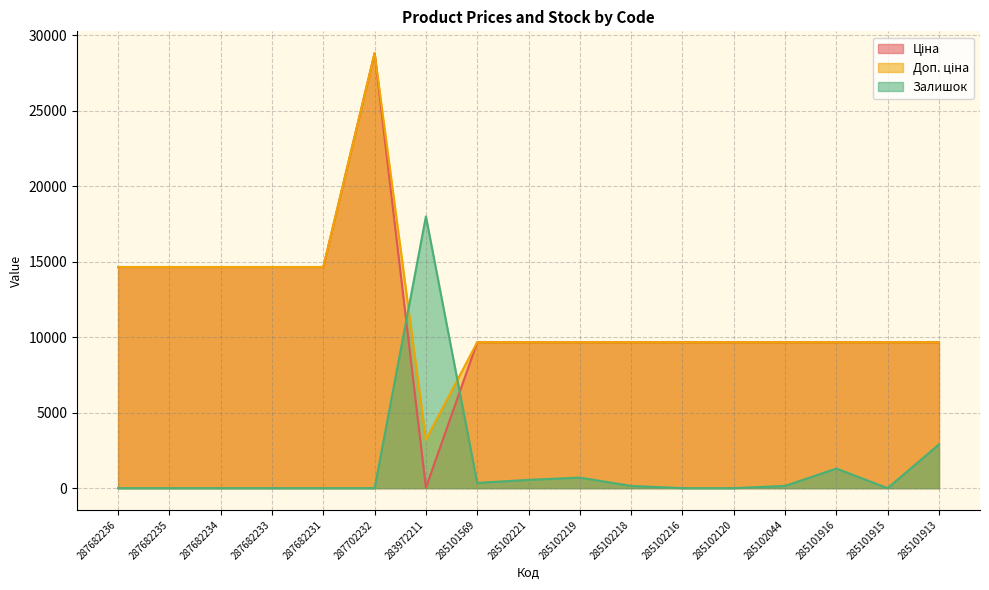

What is the minimum value for Ціна?

32.0